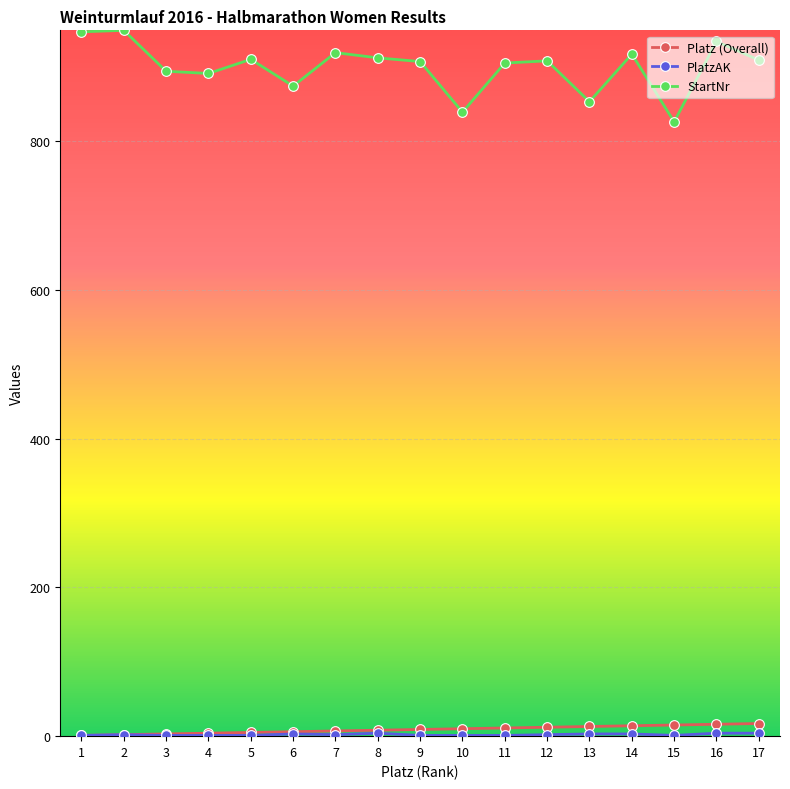

What is the highest value of the StartNr series?

949